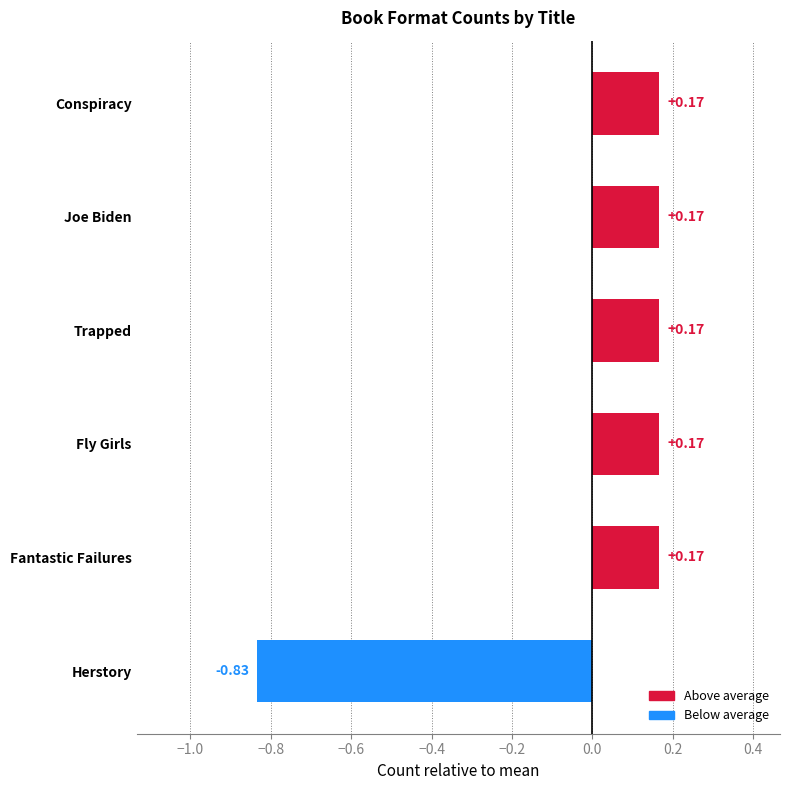

What is the label of the 4th bar from the bottom?

Trapped